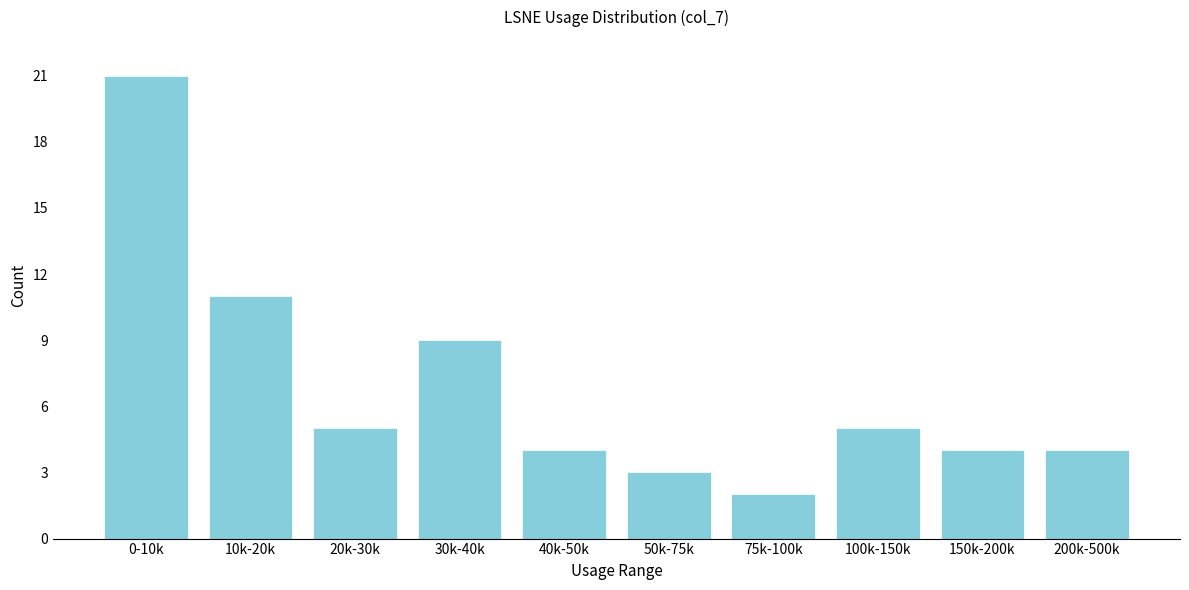

Reading right to left, extract all data points from this chart.

4	4	5	2	3	4	9	5	11	21